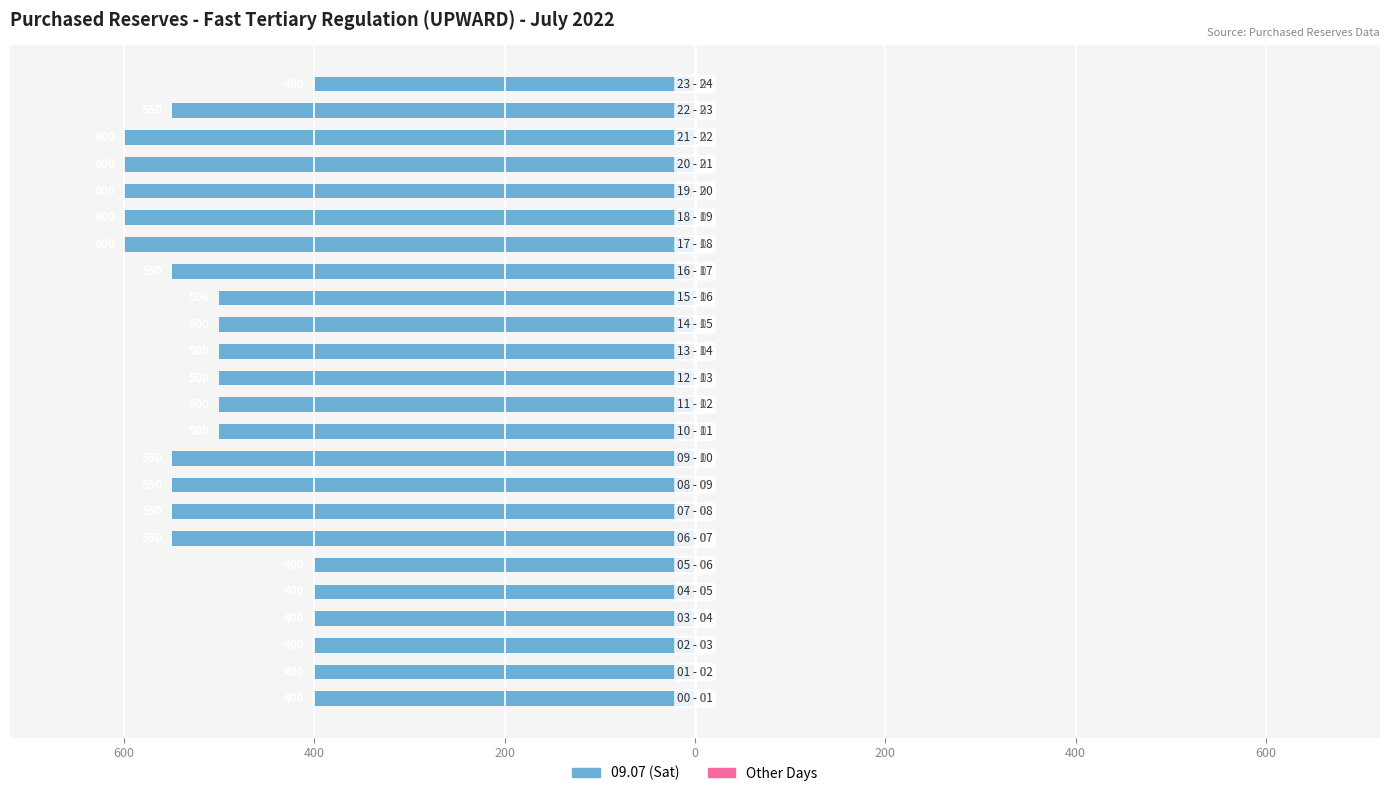

Does the chart contain any negative values?

Yes